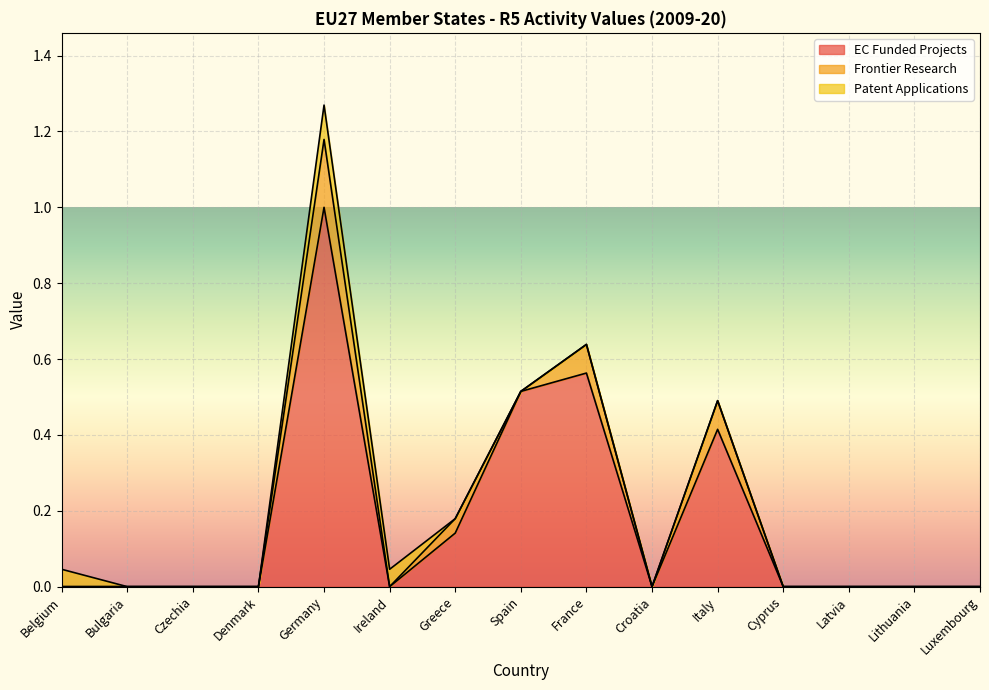

After their last crossing, which series has the higher values: Frontier Research or Patent Applications?

Frontier Research